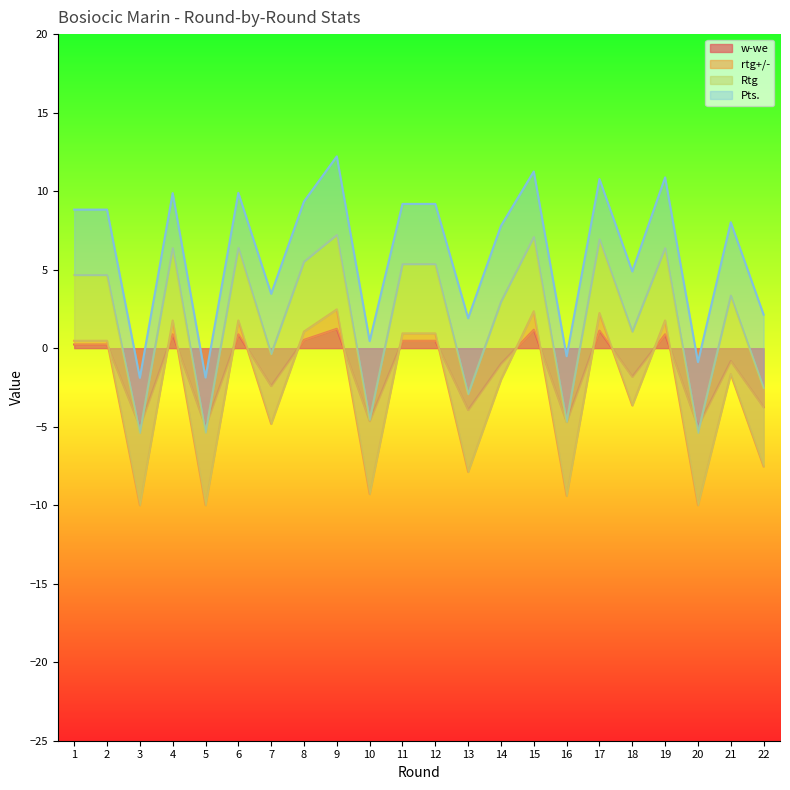

At which category does rtg+/- reach its first local peak?

4